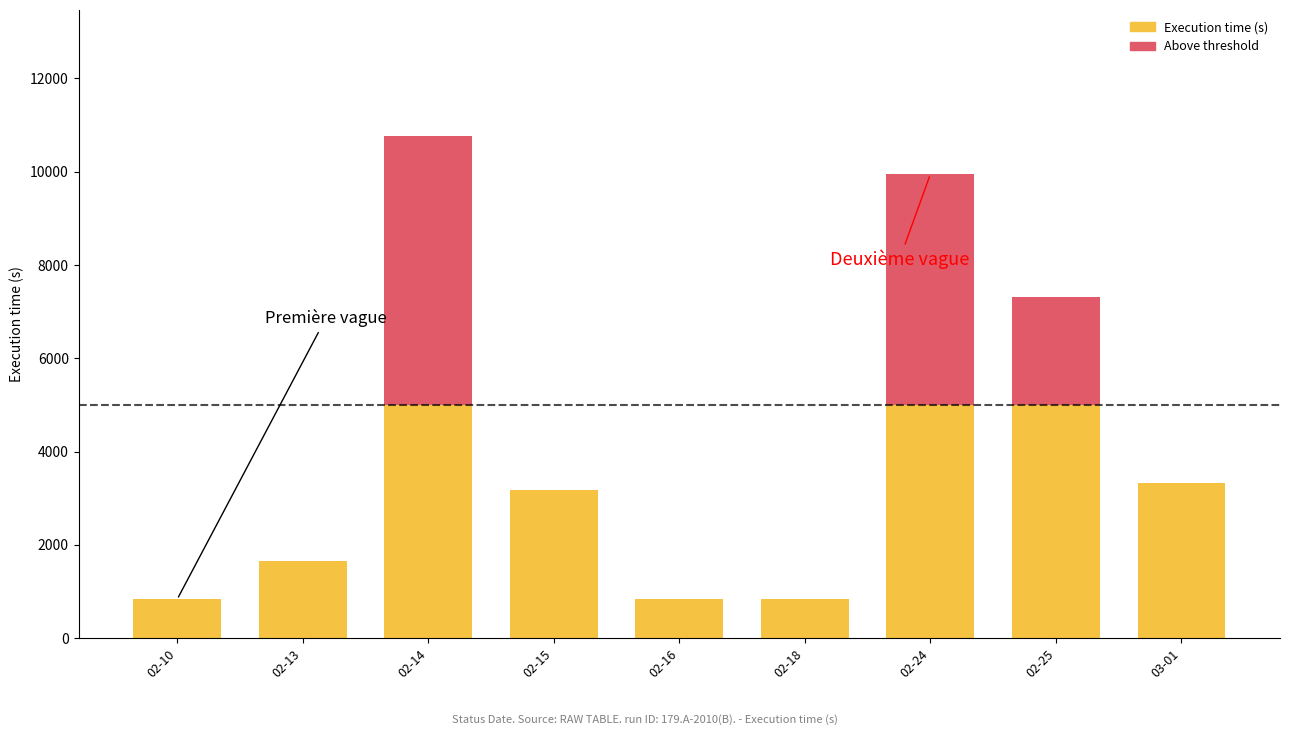

Does the chart contain stacked bars?

Yes